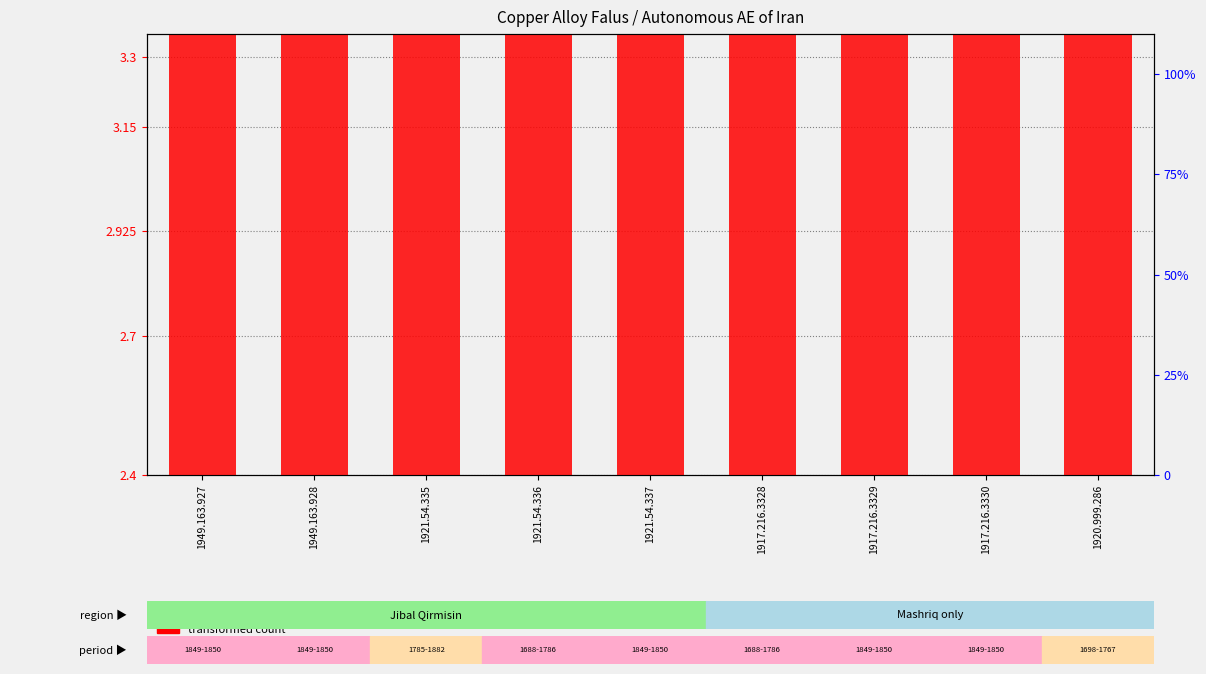

List the labels in order of value, smallest first.

1949.163.927, 1921.54.335, 1949.163.928, 1917.216.3329, 1917.216.3330, 1921.54.337, 1921.54.336, 1917.216.3328, 1920.999.286